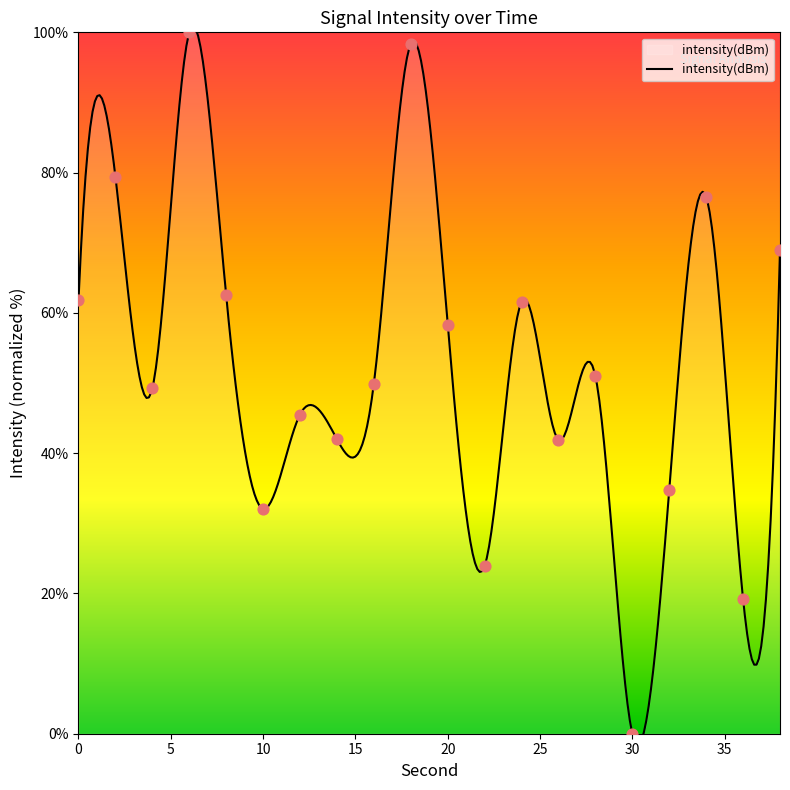

What is the ratio of the value at 26 to the value at 0?

0.7